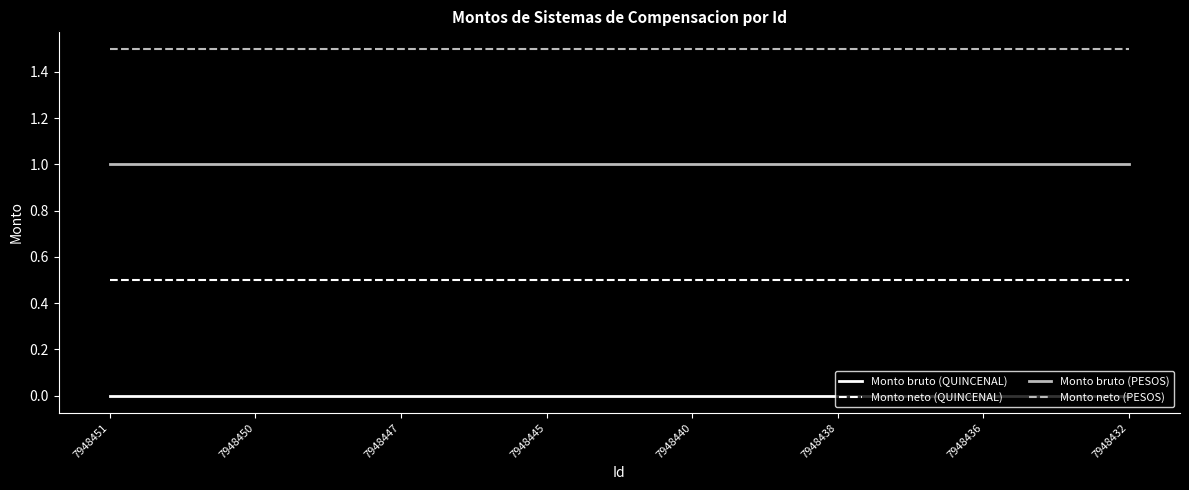

Rank the series by their maximum value, from highest to lowest.

Monto neto (PESOS), Monto bruto (PESOS), Monto neto (QUINCENAL), Monto bruto (QUINCENAL)